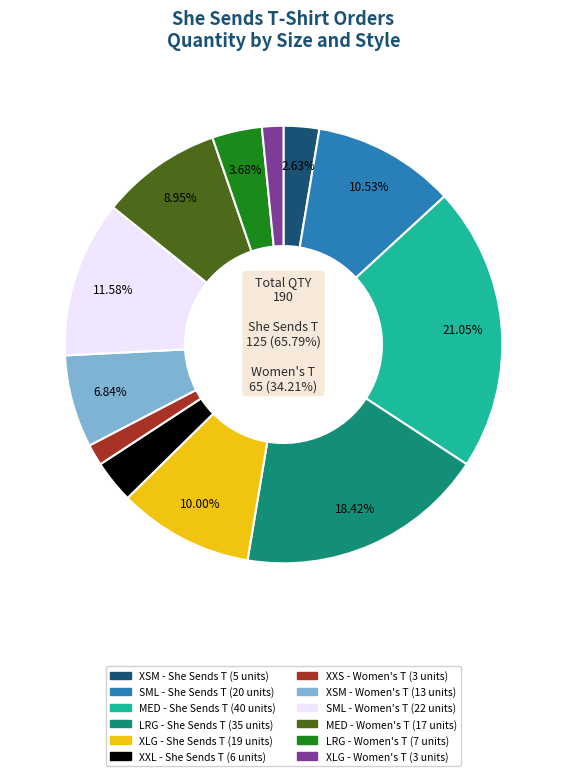

To the nearest percent, what is the combined percentage of XLG (Women T) and XXS (Women T)?

3%